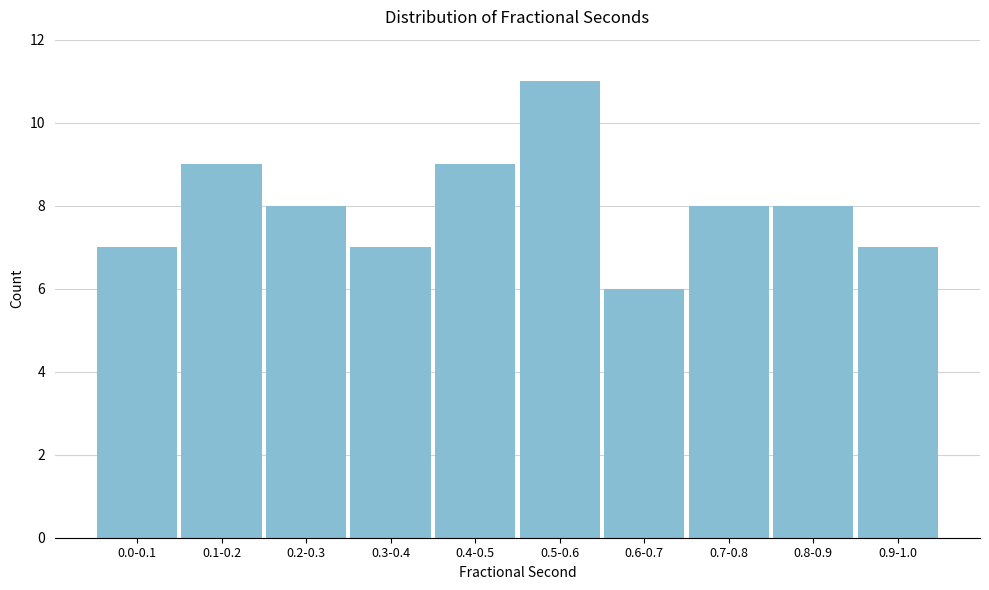

Reading left to right, list all the values displayed in this chart.

0.0-0.1=7	0.1-0.2=9	0.2-0.3=8	0.3-0.4=7	0.4-0.5=9	0.5-0.6=11	0.6-0.7=6	0.7-0.8=8	0.8-0.9=8	0.9-1.0=7